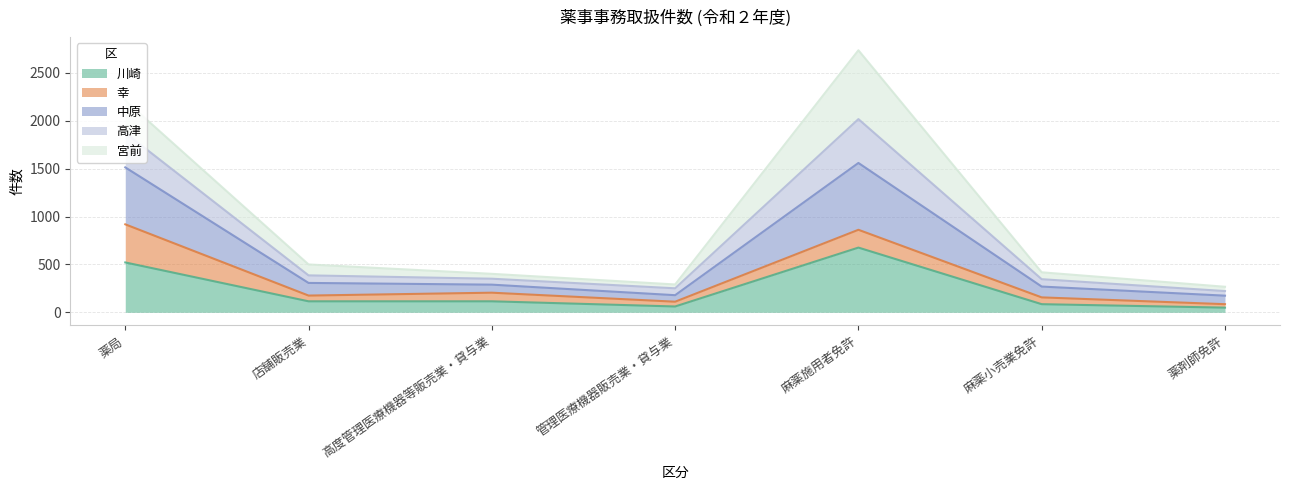

Which category has the highest value in the 川崎 series?

麻薬施用者免許